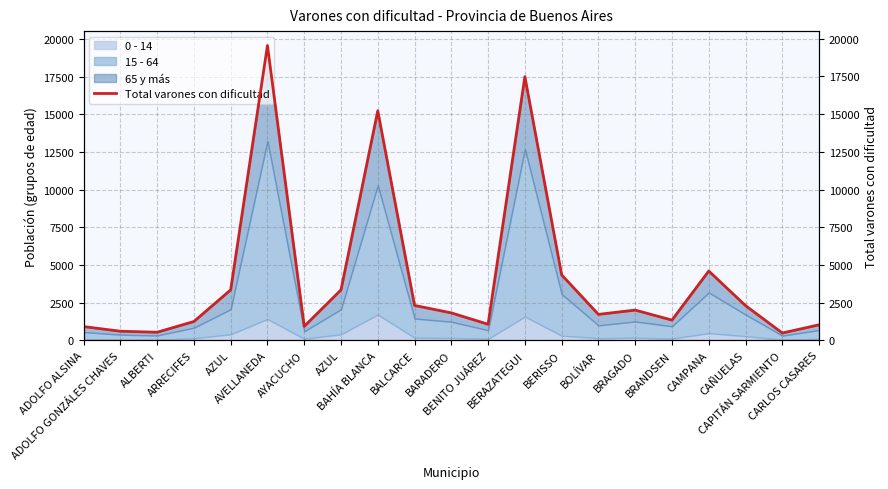

What is the value of the 21st point from the left?

1032